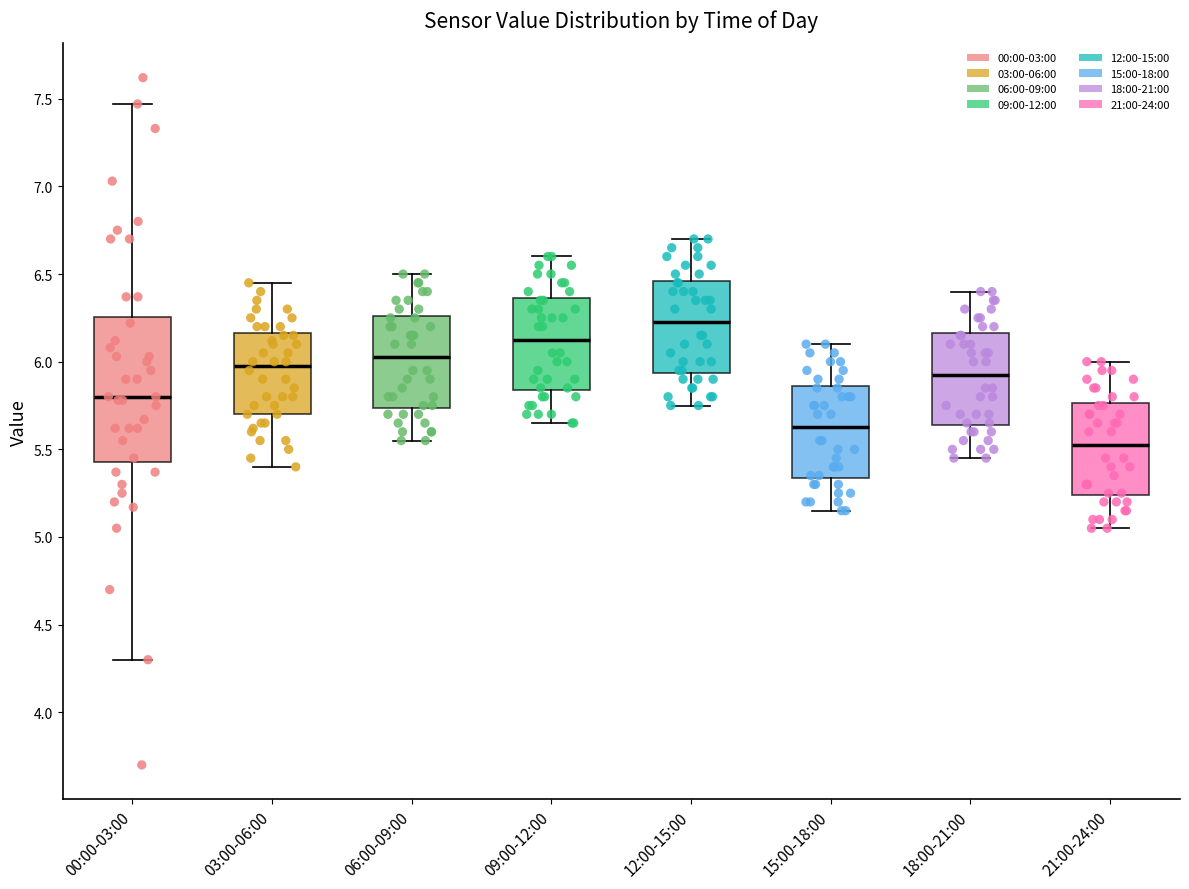

Where does the median line of the box for 12:00-15:00 sit on the y-axis? The values are not printed on the chart, so give them approximately, as read against the axis.

6.25